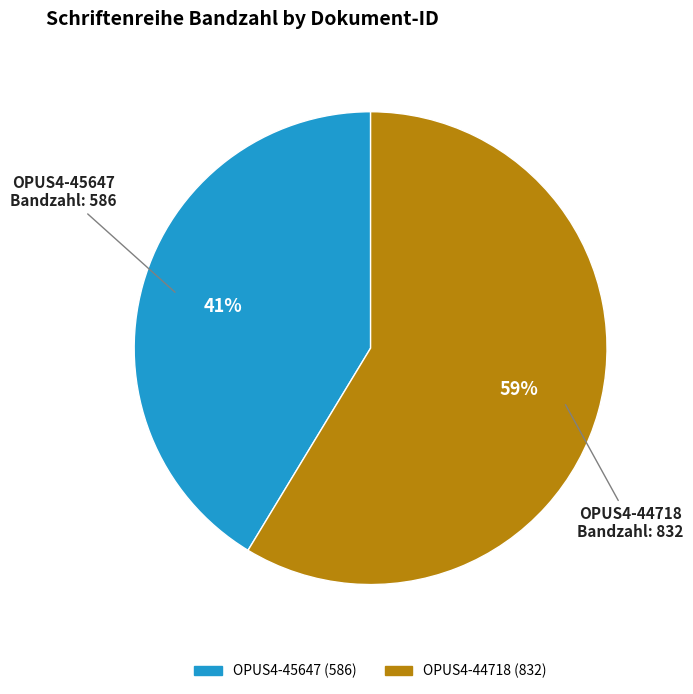

Which category has the smallest portion of the pie?

OPUS4-45647